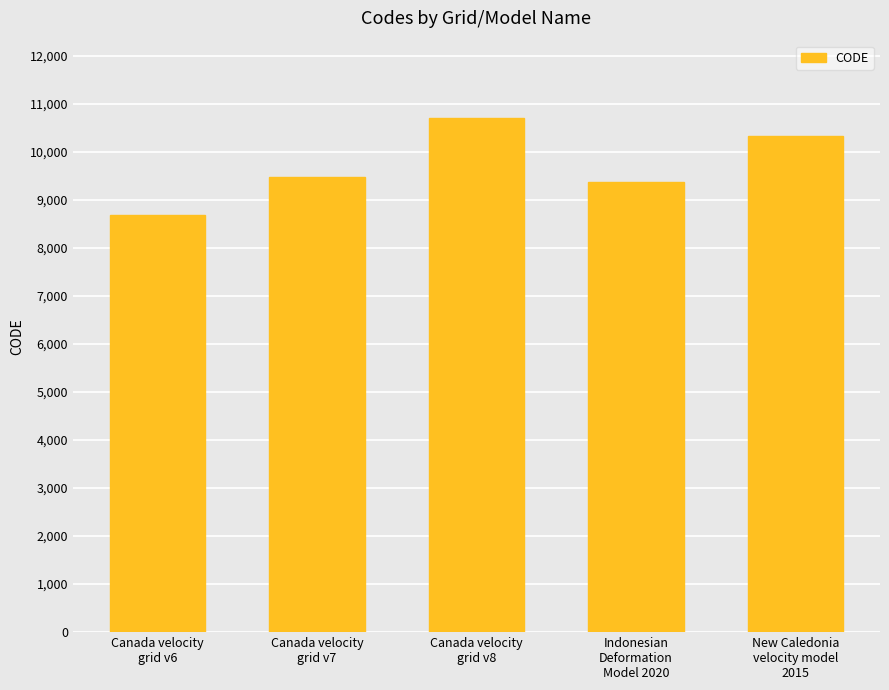

The value at Indonesian
Deformation
Model 2020 is 9375. True or false?

True